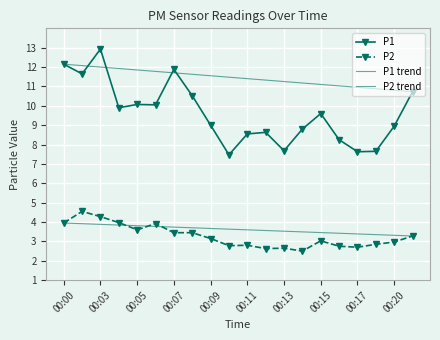

Rank the series at 00:17 from highest to lowest value.

P1, P2